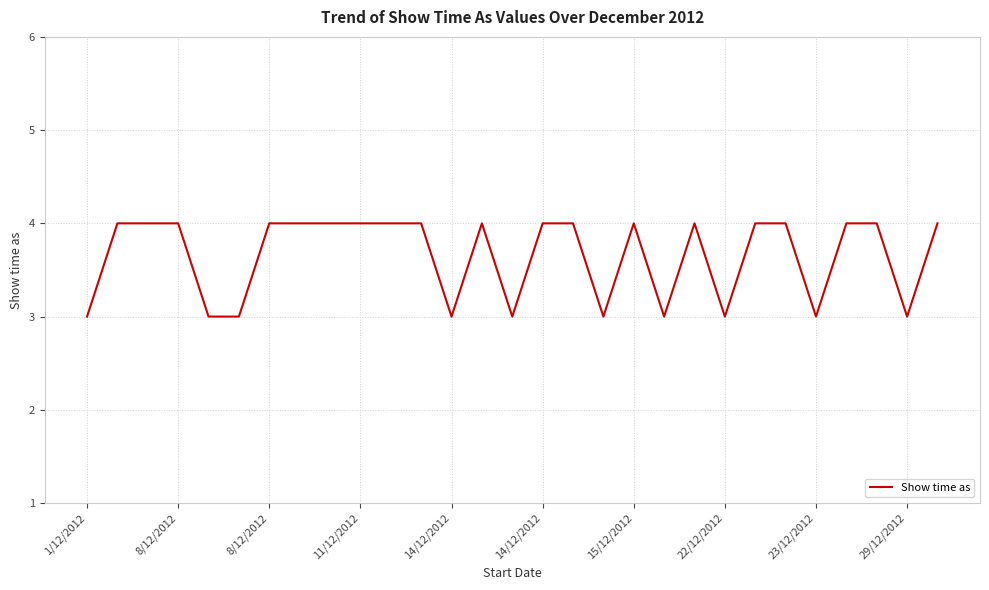

What is the maximum value shown in the chart?

4